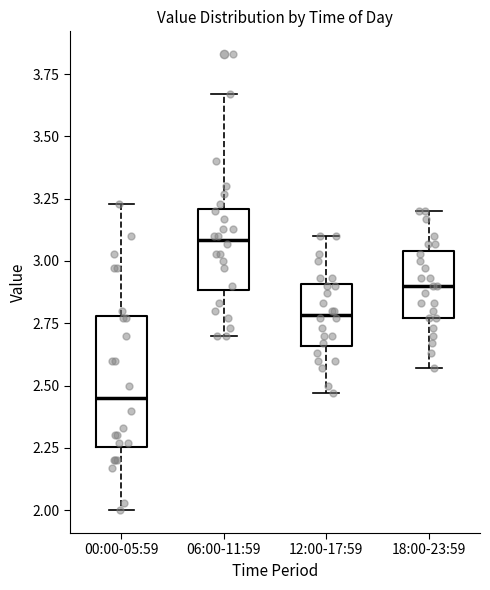

Reading left to right, read every box against the y-axis: the position of its median line, the range the box covers, and the ends of its whiskers. The values are not printed on the chart, so give them approximately, as read against the axis.

00:00-05:59: median 2.45, box 2.25 to 2.80, whiskers 2.00 to 3.25
06:00-11:59: median 3.10, box 2.90 to 3.20, whiskers 2.70 to 3.65
12:00-17:59: median 2.80, box 2.65 to 2.90, whiskers 2.45 to 3.10
18:00-23:59: median 2.90, box 2.75 to 3.05, whiskers 2.55 to 3.20